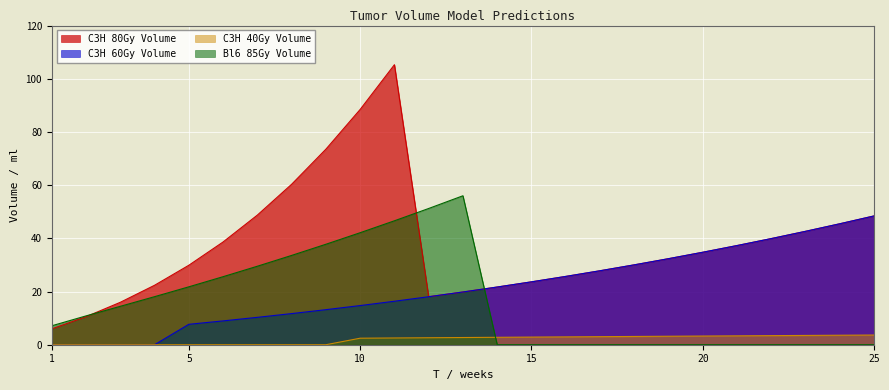

What is the minimum value for C3H 80Gy Volume?

6.0